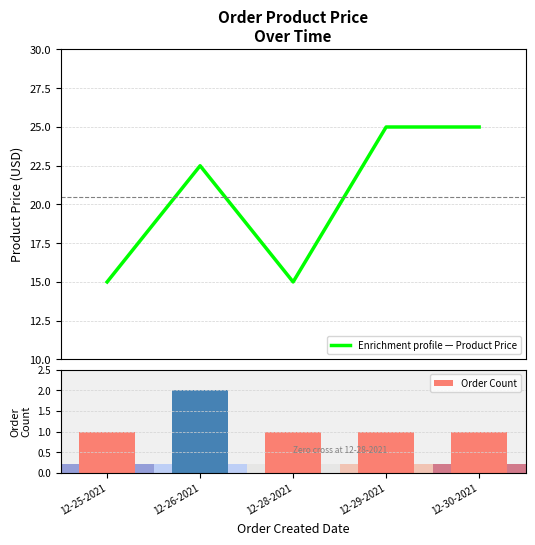

What is the label of the 5th bar from the right?

12-25-2021